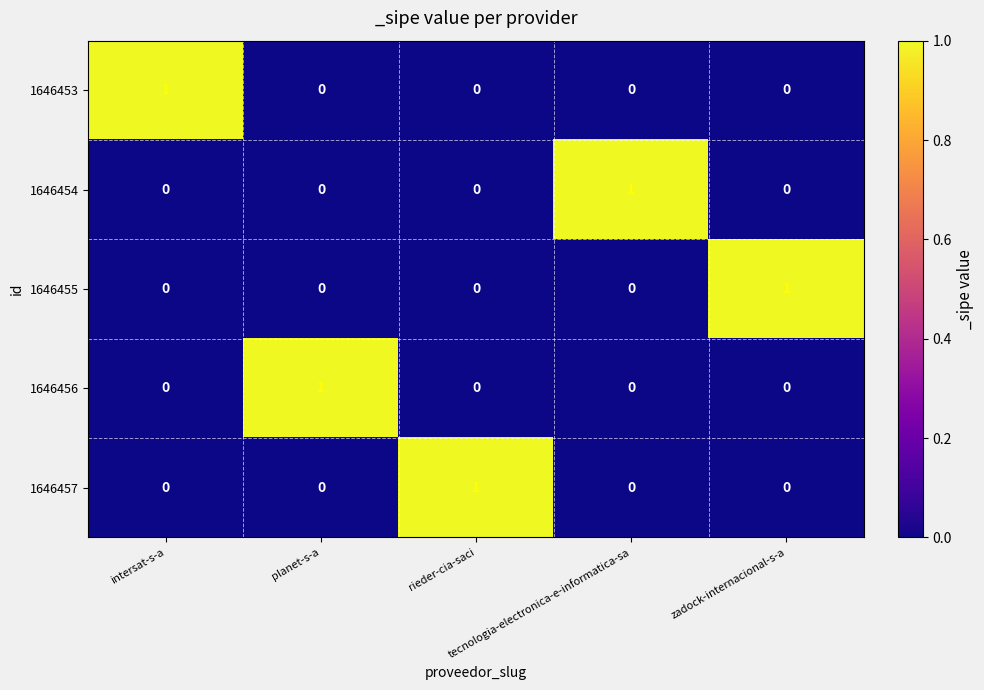

How many 1646455 values are between 0 and 1?

5